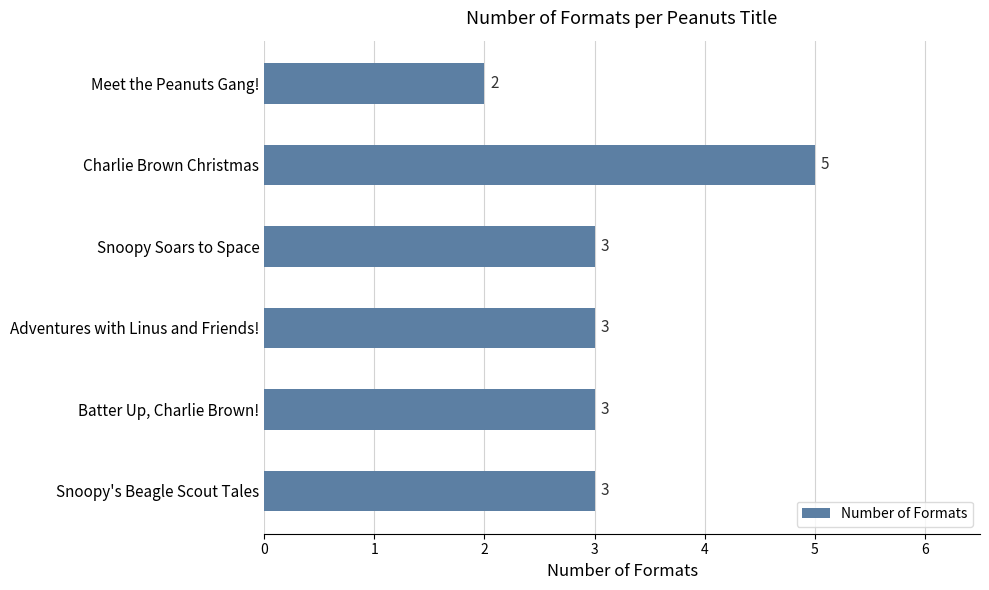

Reading bottom to top, list all the values displayed in this chart.

Snoopy's Beagle Scout Tales=3	Batter Up, Charlie Brown!=3	Adventures with Linus and Friends!=3	Snoopy Soars to Space=3	Charlie Brown Christmas=5	Meet the Peanuts Gang!=2